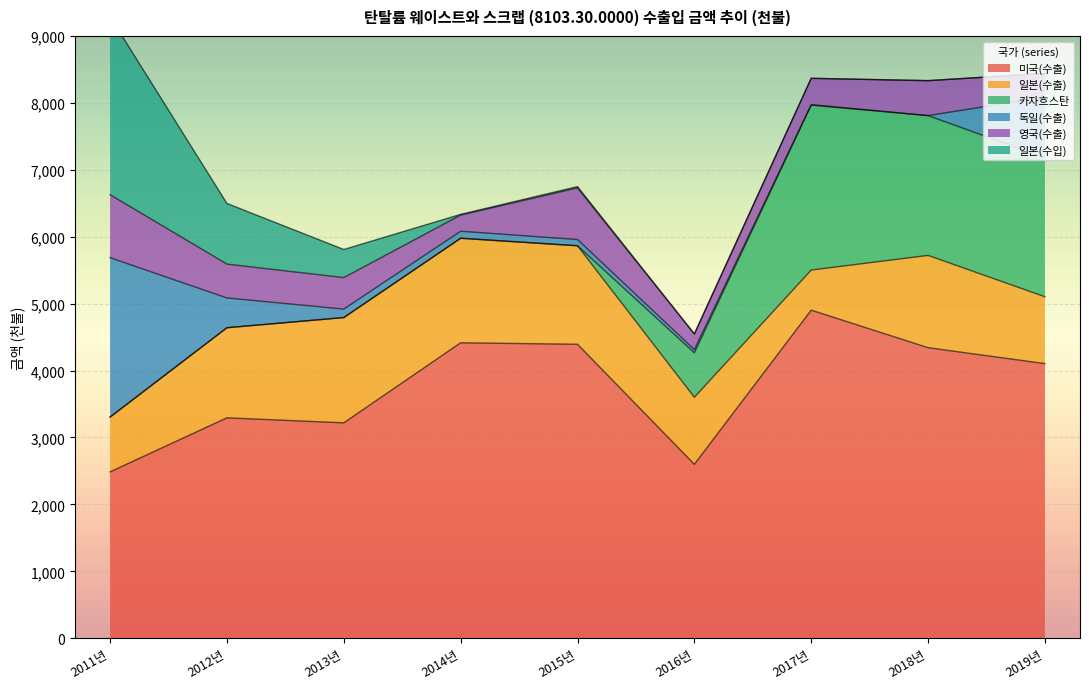

What is the label of the 6th point from the left?

2016년